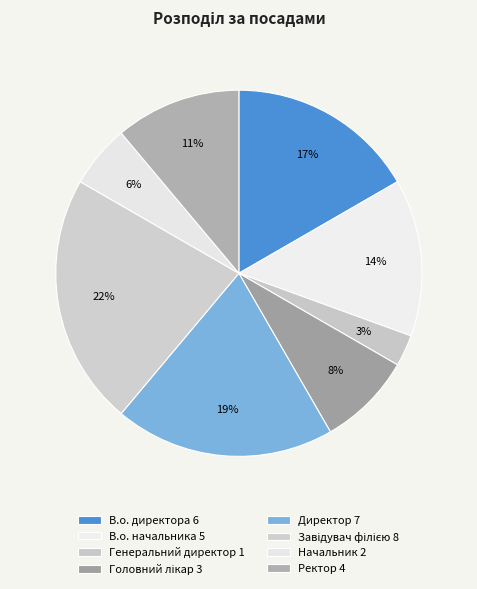

Rank the categories by value from lowest to highest.

Генеральний директор, Начальник, Головний лікар, Ректор, В.о. начальника, В.о. директора, Директор, Завідувач філією